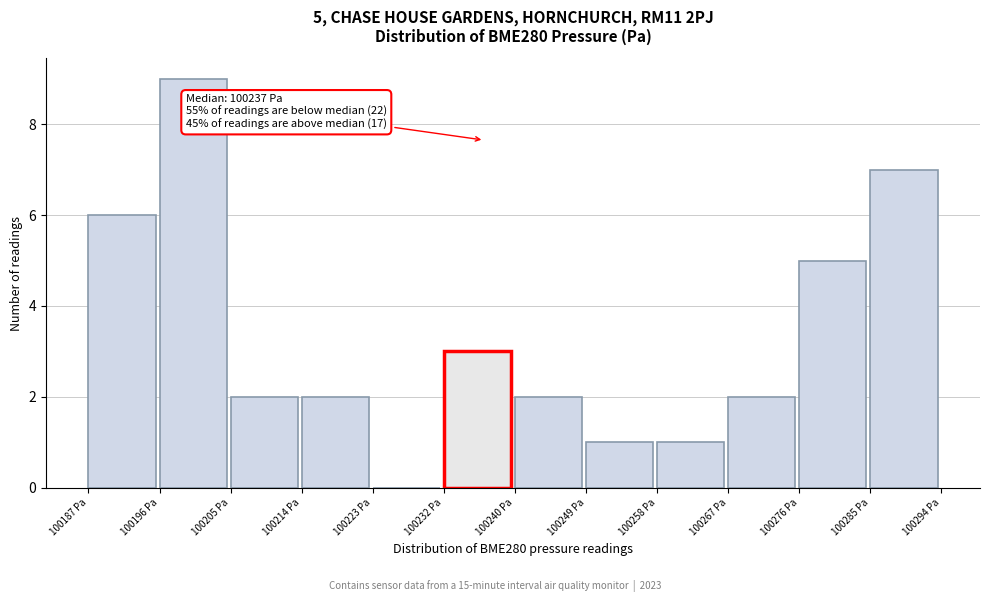

Which range on the x-axis has the tallest bar?

100196 to 100205